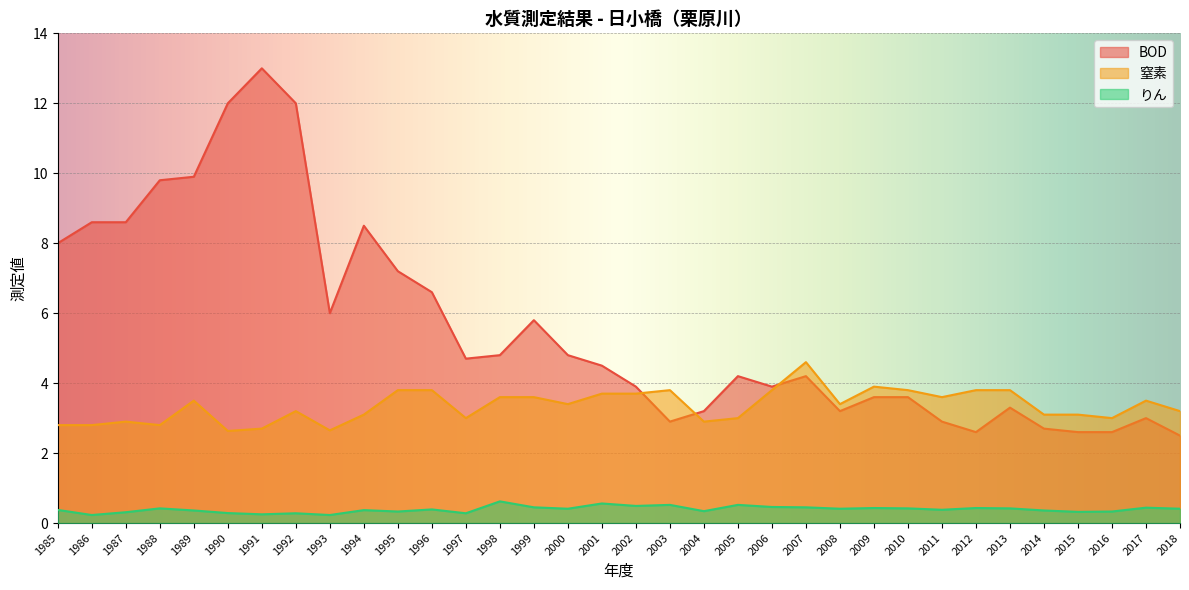

Reading left to right, what are all the values shown in this chart?

BOD: 8.0	8.6	8.6	9.8	9.9	12.0	13.0	12.0	6.0	8.5	7.2	6.6	4.7	4.8	5.8	4.8	4.5	3.9	2.9	3.2	4.2	3.9	4.2	3.2	3.6	3.6	2.9	2.6	3.3	2.7	2.6	2.6	3.0	2.5
窒素: 2.8	2.8	2.9	2.8	3.5	2.6	2.7	3.2	2.6	3.1	3.8	3.8	3.0	3.6	3.6	3.4	3.7	3.7	3.8	2.9	3.0	3.8	4.6	3.4	3.9	3.8	3.6	3.8	3.8	3.1	3.1	3.0	3.5	3.2
りん: 0.4	0.2	0.3	0.4	0.4	0.3	0.2	0.3	0.2	0.4	0.3	0.4	0.3	0.6	0.5	0.4	0.6	0.5	0.5	0.3	0.5	0.5	0.5	0.4	0.4	0.4	0.4	0.4	0.4	0.4	0.3	0.3	0.4	0.4